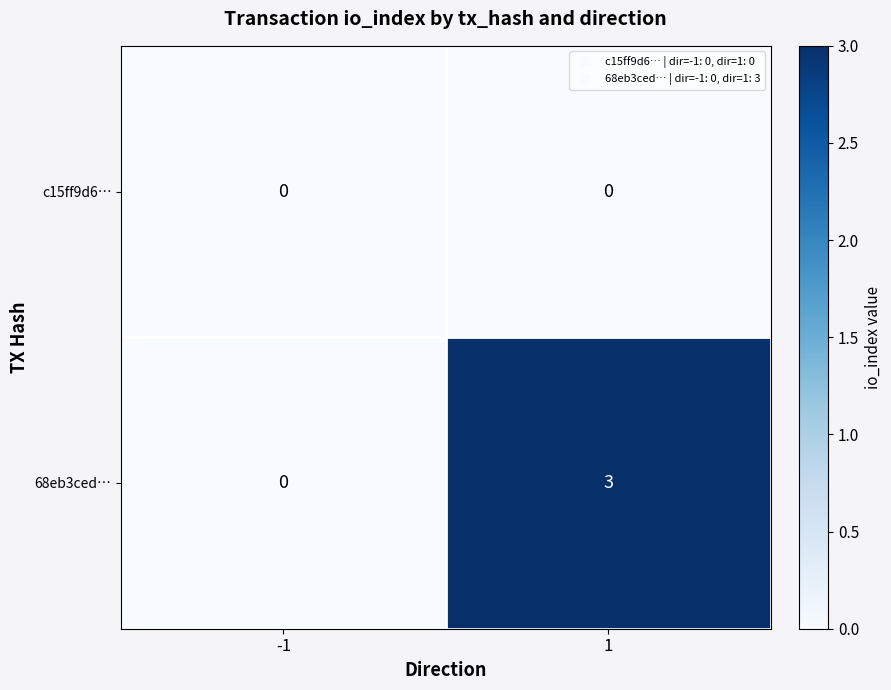

Which series has the largest range (max minus min)?

68eb3ced…